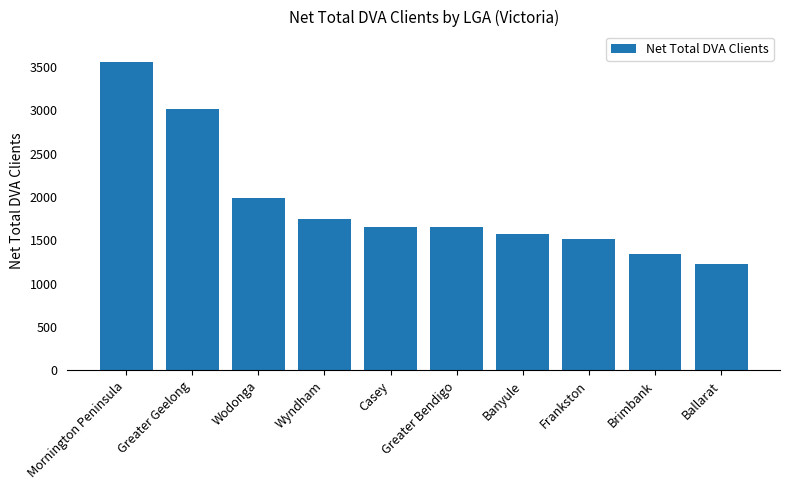

What is the smallest value displayed?

1232